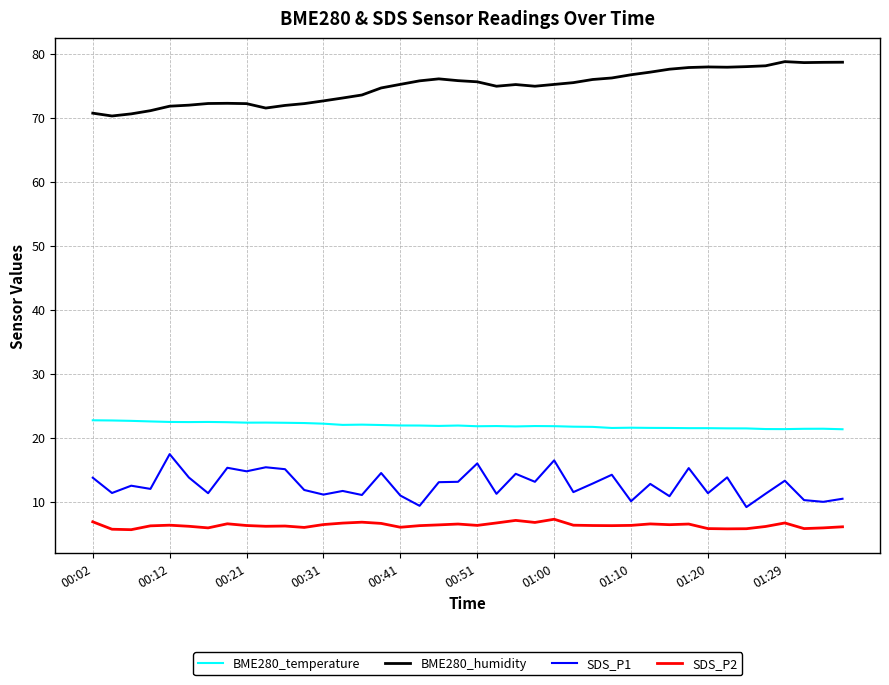

What is the maximum value shown in the chart?

78.8